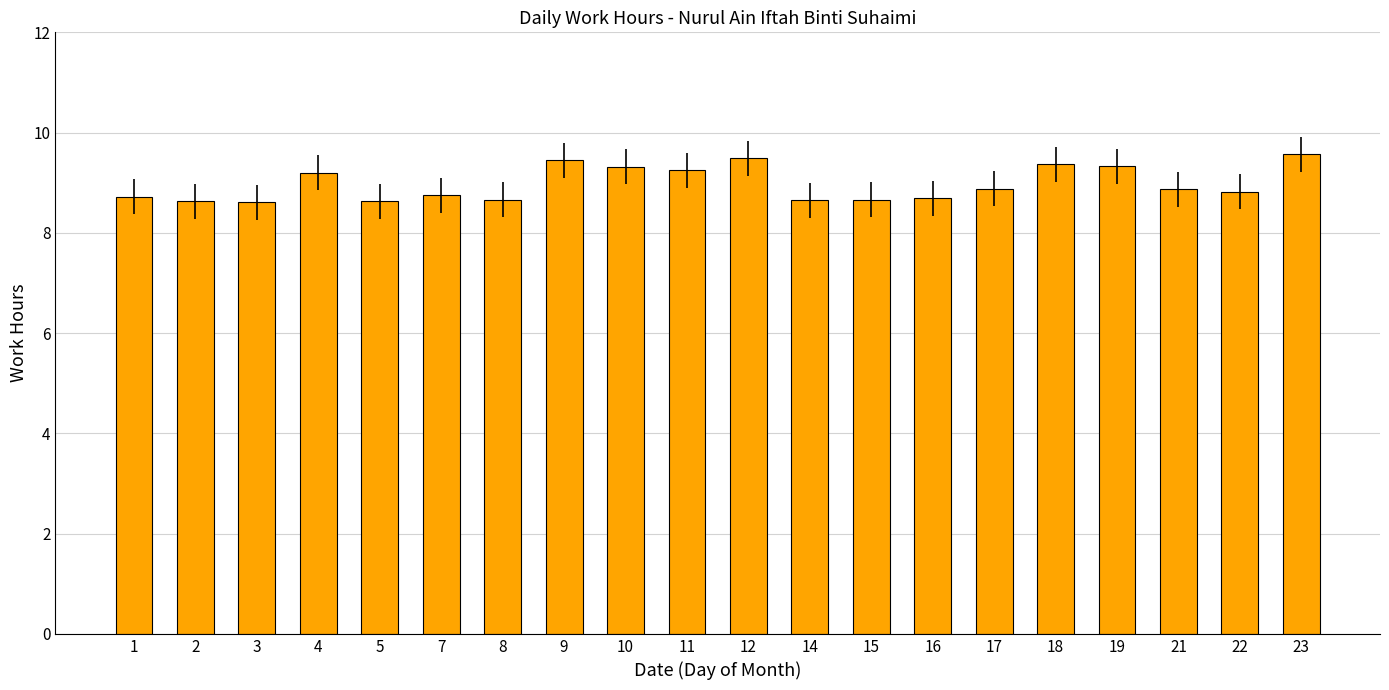

The chart shows a value of 4.5 at 9. True or false?

False